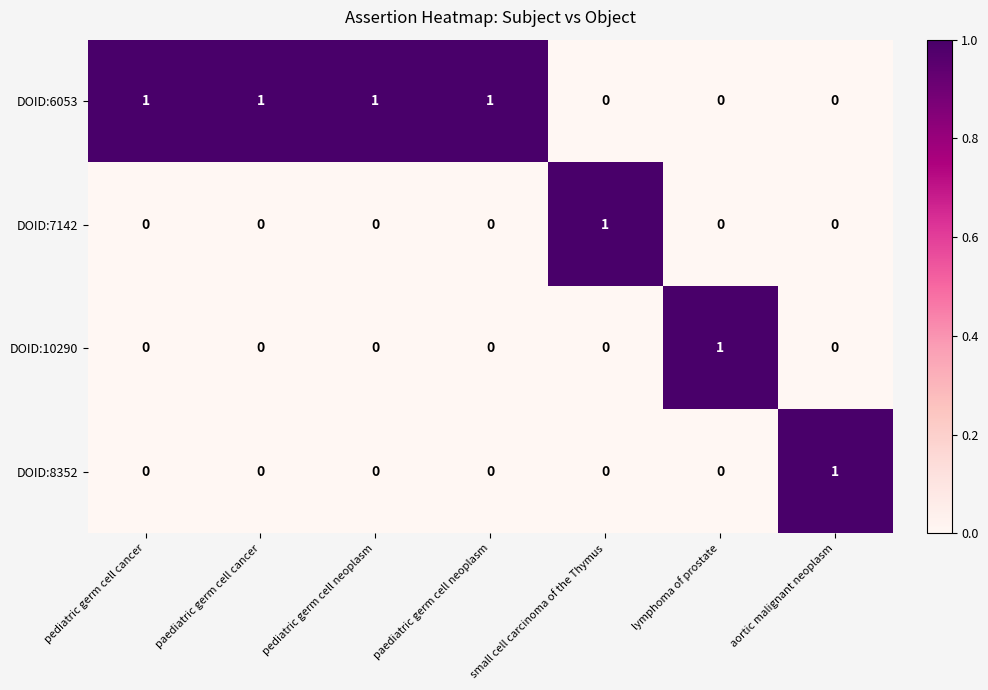

Count the DOID:8352 values in the range 0 to 1.

7